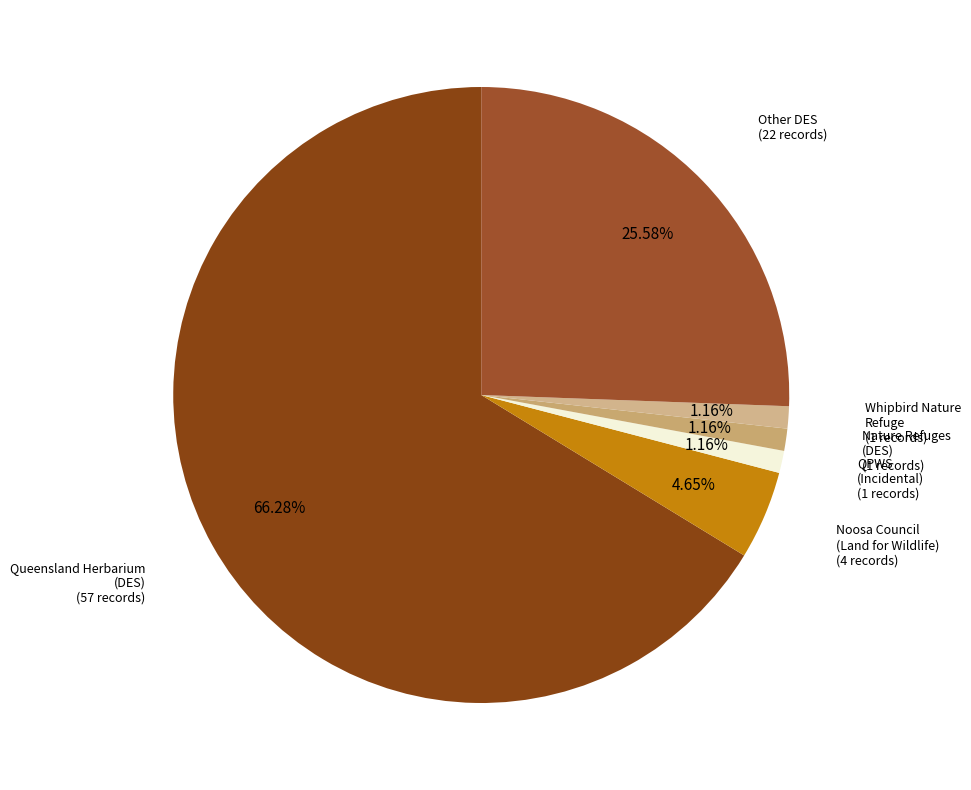

To the nearest percent, what is the average slice percentage?

17%